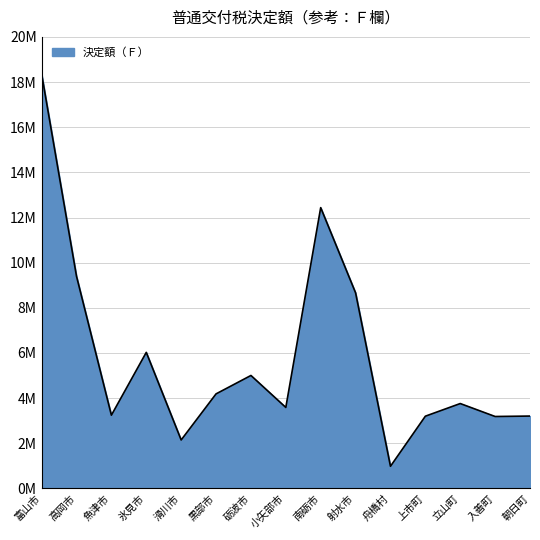

What is the average value?

5826566